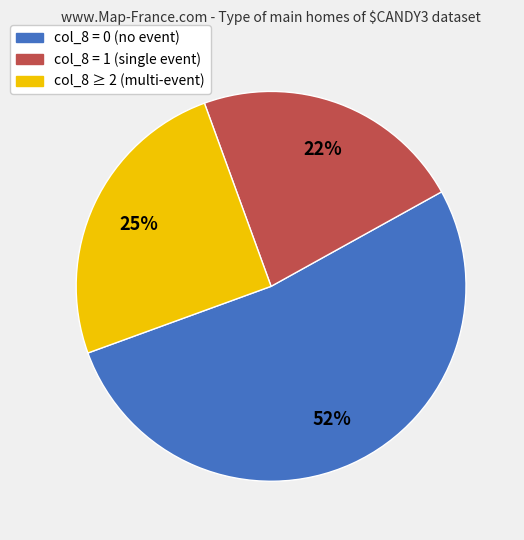

Is there a majority slice in this chart?

Yes